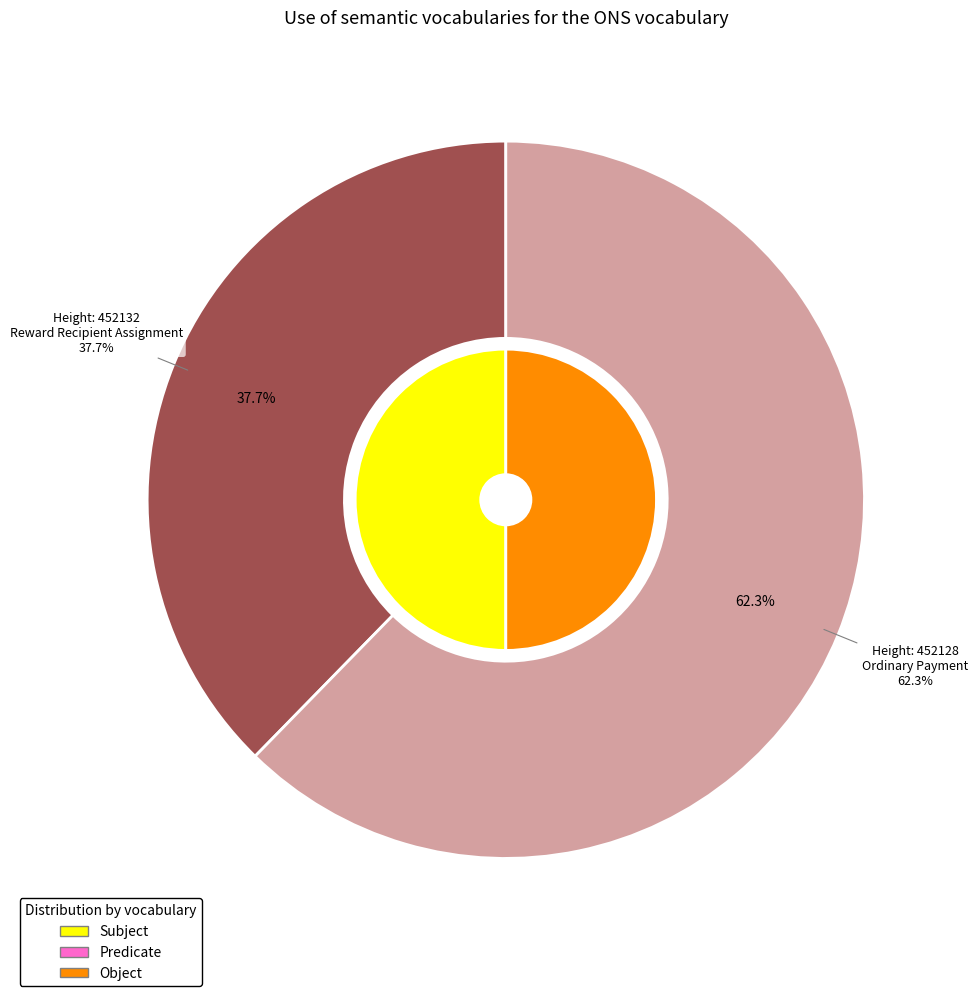

Does 452132 account for over 50% of the chart?

No